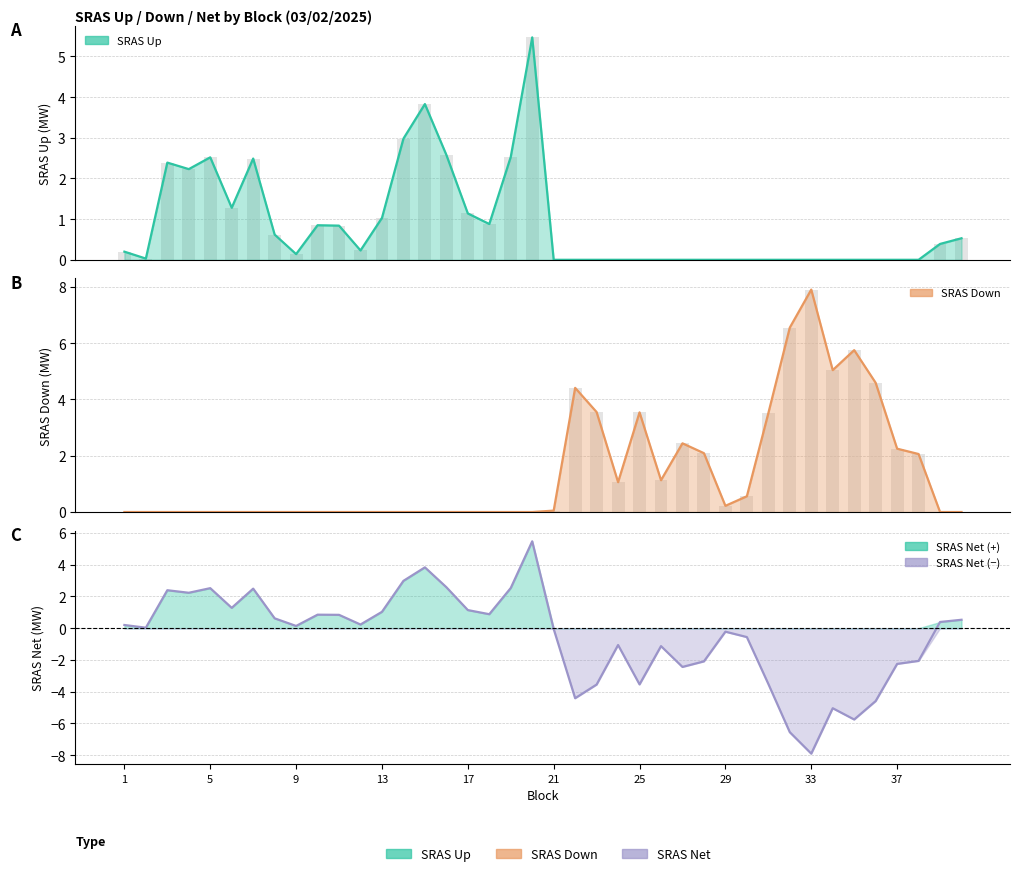

At which label does SRAS Net first exceed 0?

1